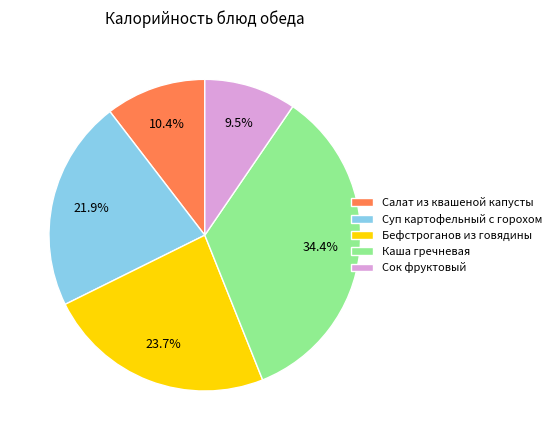

True or false: Салат из квашеной капусты accounts for 21% of the total.

False